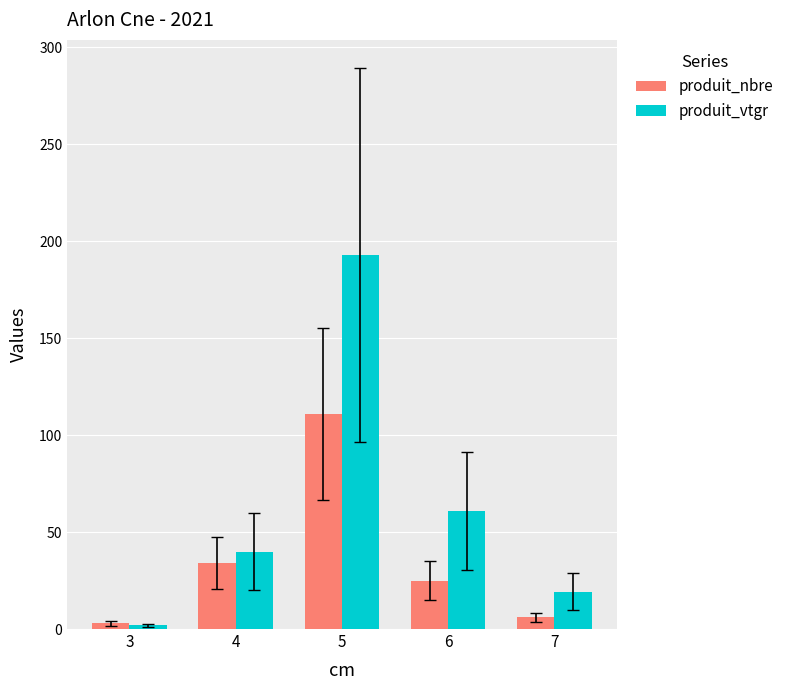

Which series has the largest range (max minus min)?

produit_vtgr